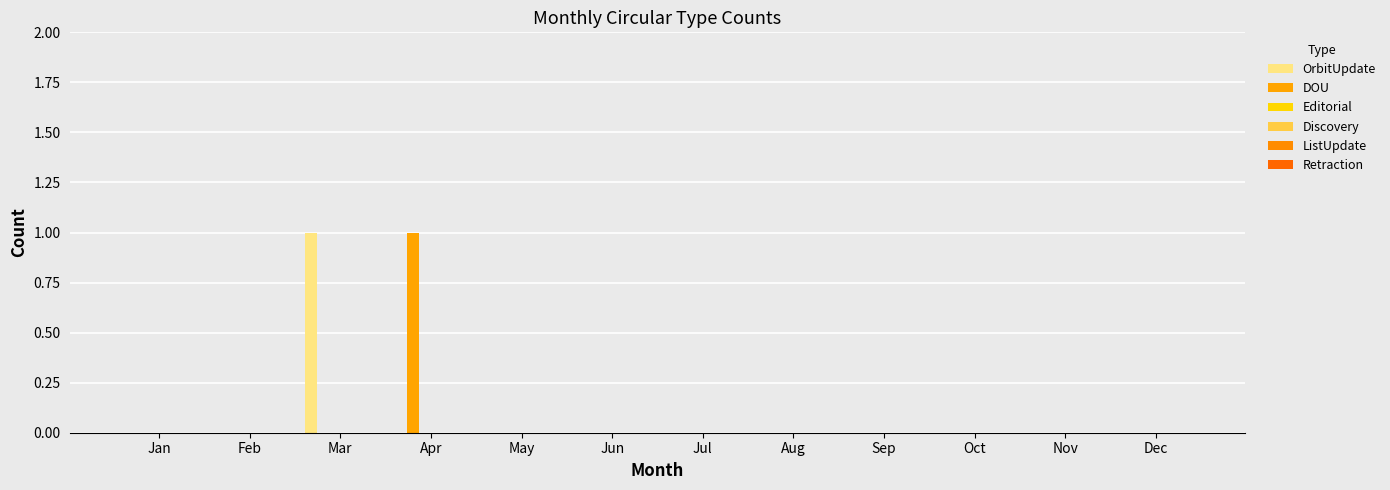

How many groups of bars are there?

12